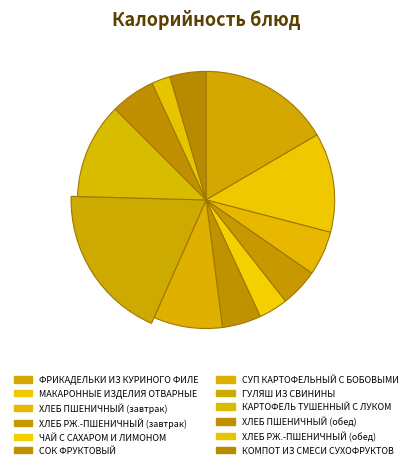

How many segments does this pie chart have?

12